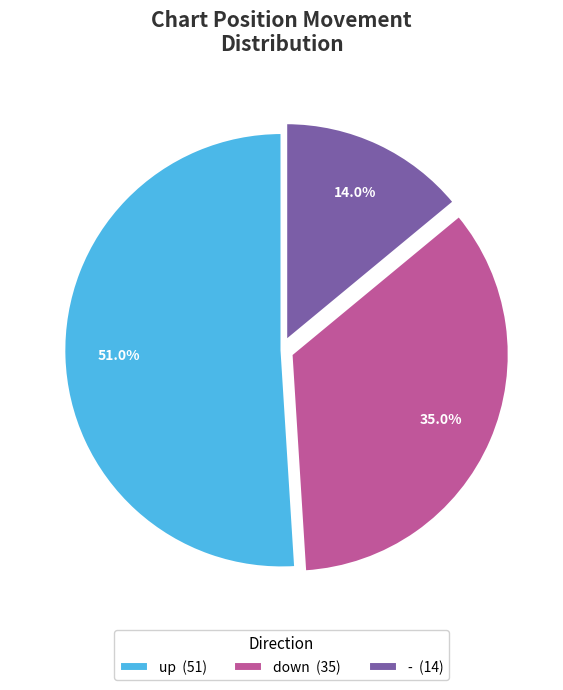

To the nearest percent, what percentage of the pie is -?

14%